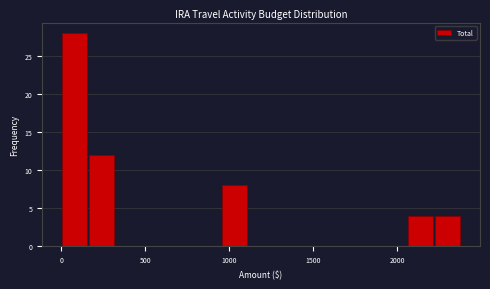

Around what value on the x-axis is the tallest bar? Give the approximate position of its centre, as read against the axis.

100